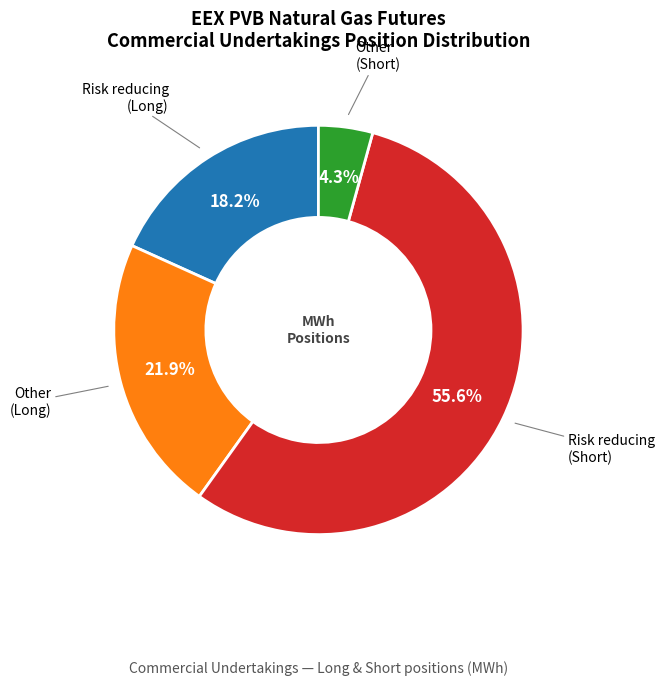

Does any single category account for the majority?

Yes